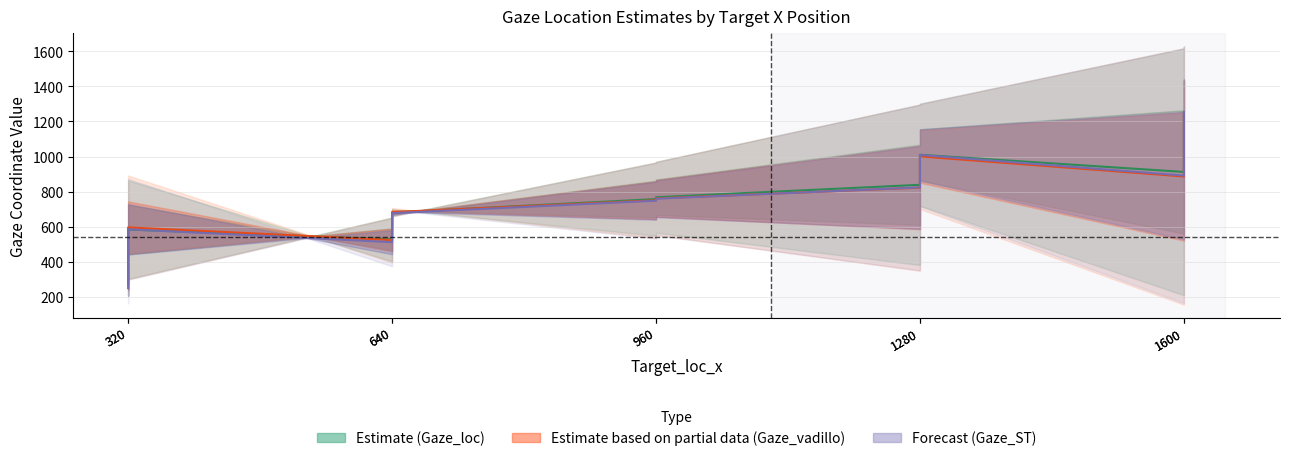

How many values in the Gaze_ST (Forecast) series are below 759?

5